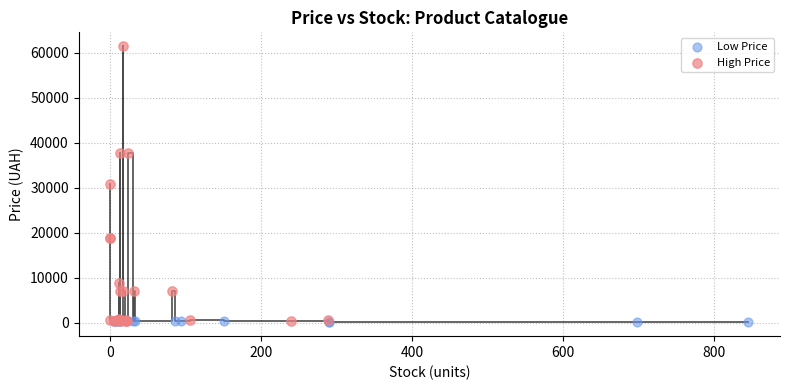

Which series contains the highest Y value?

High Price